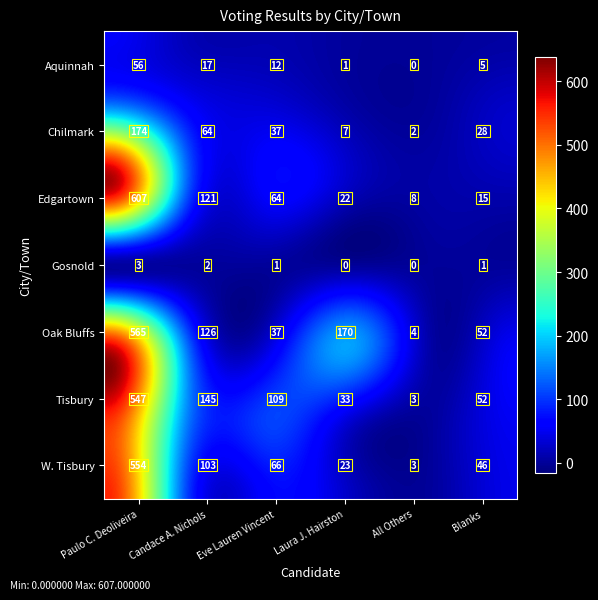

True or false: Tisbury has a value of 547 at 0.

True